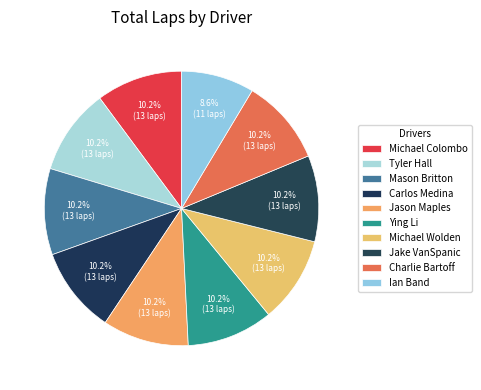

How many segments does this pie chart have?

10